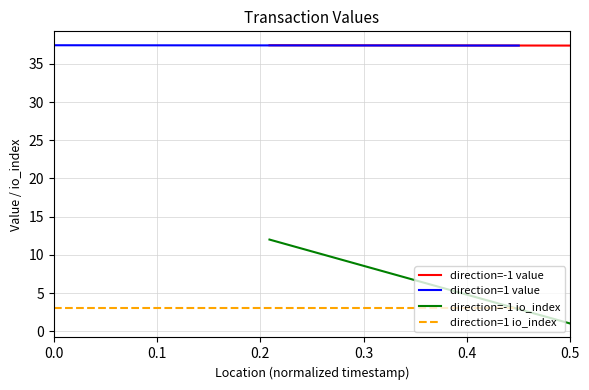

How many lines are shown in the chart?

4